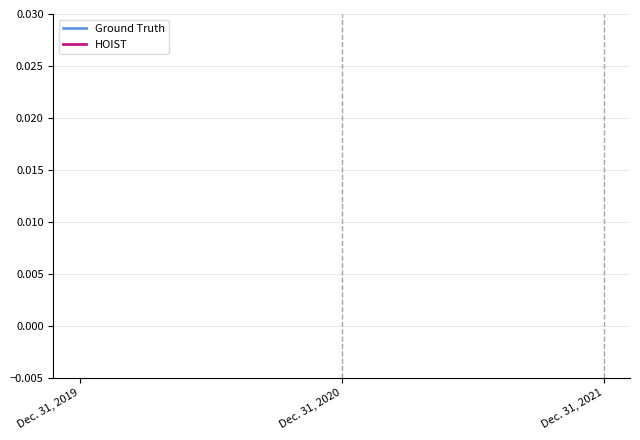

Does the chart display data point markers on the line(s)?

No